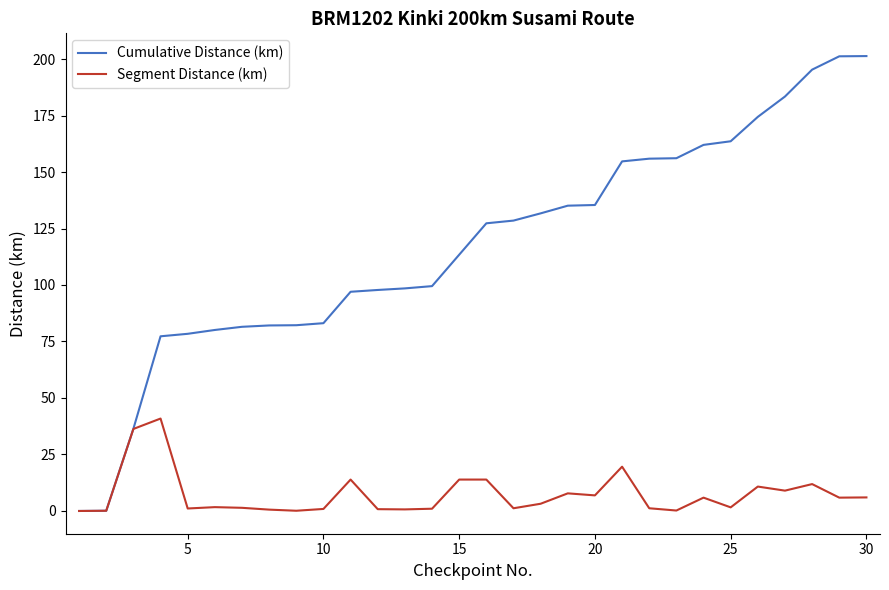

Which series has the largest total across all categories?

Cumulative Distance (km)